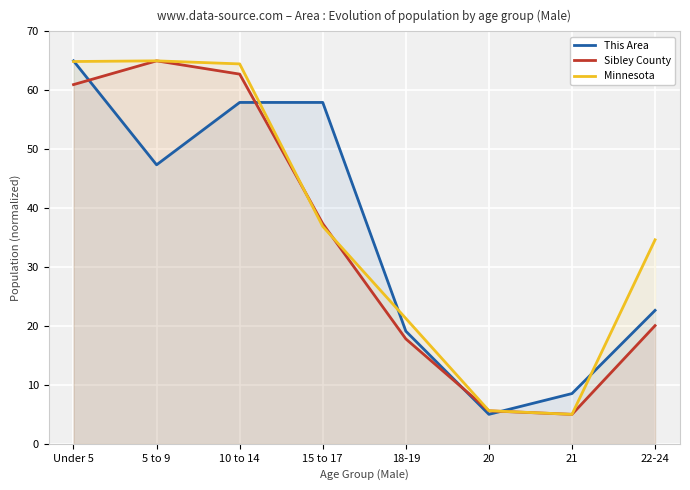

What position from the left is 10 to 14?

3